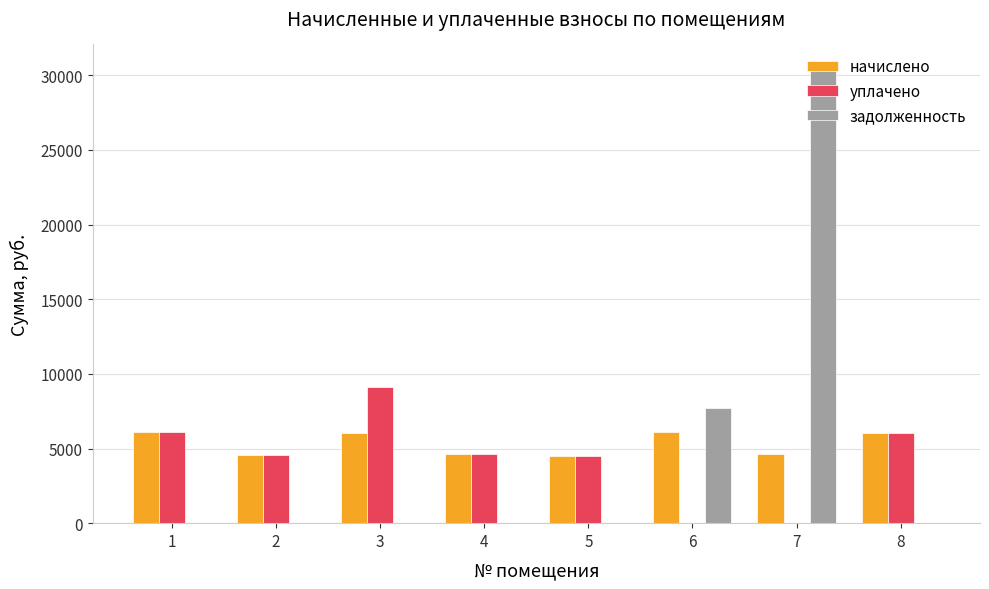

Which series changed the most between 5 and 6?

задолженность